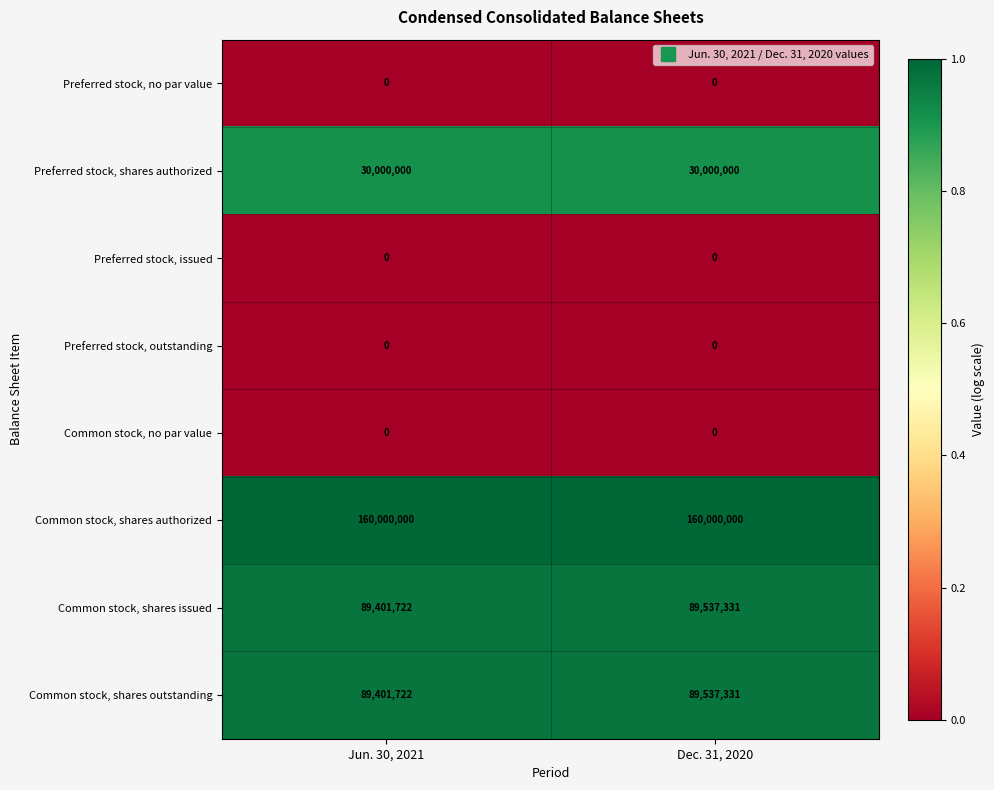

Is the value of Common stock, no par value at Dec. 31, 2020 greater than the value of Common stock, shares authorized at Jun. 30, 2021?

No